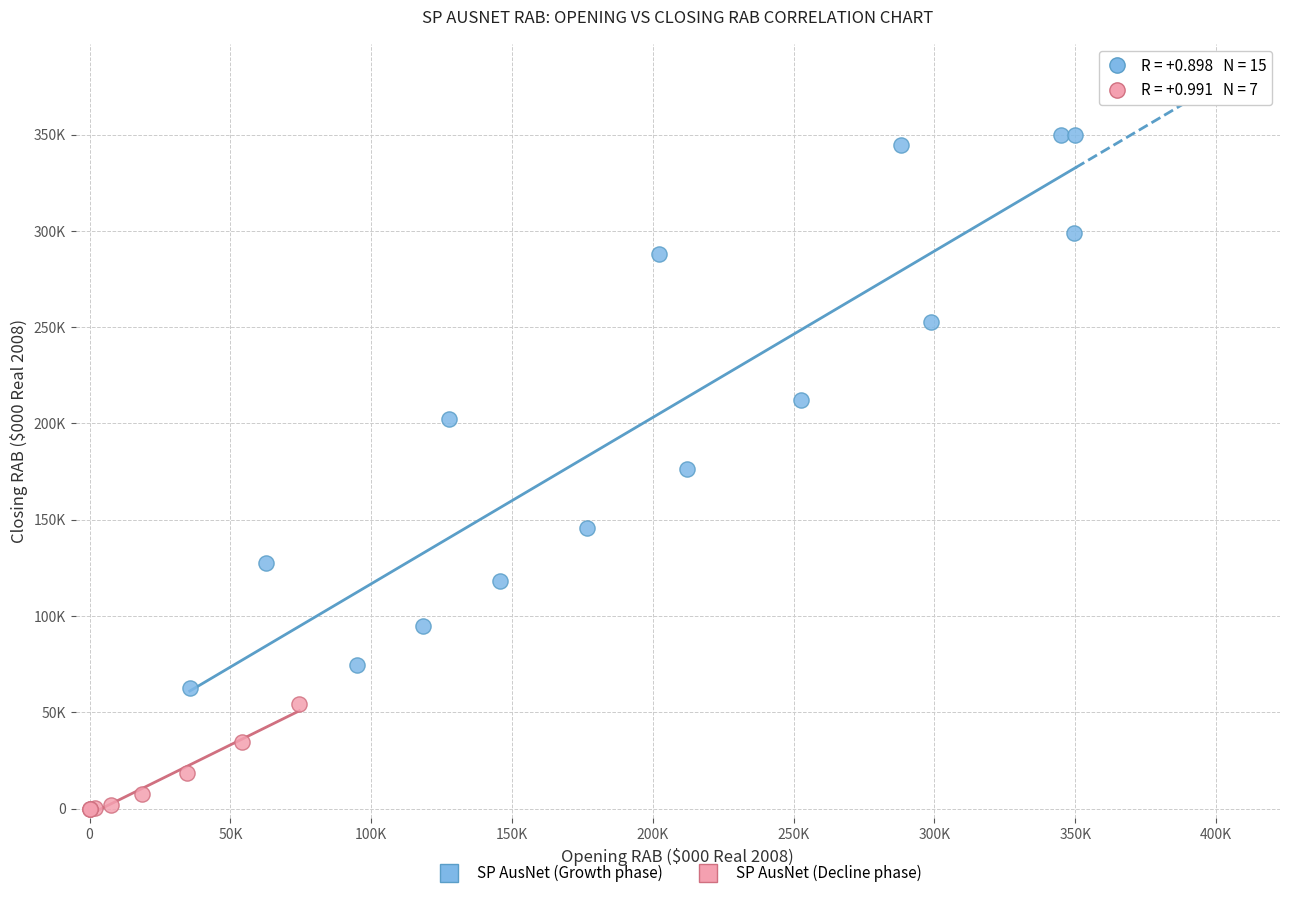

Which series has the largest Y range (max minus min)?

SP AusNet (Growth phase)